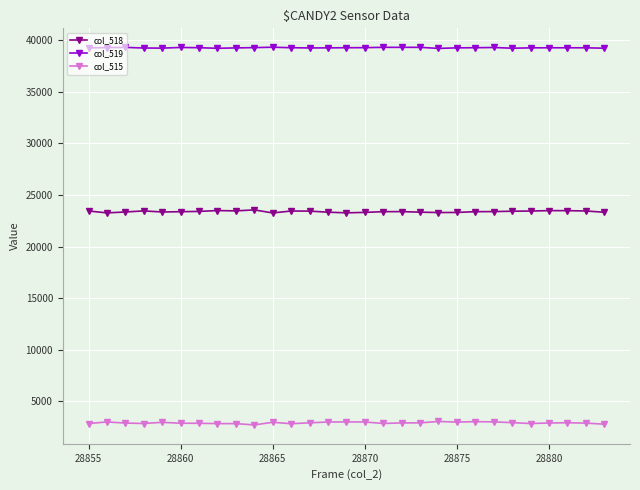

What is the sum of all col_519 values?

1138110